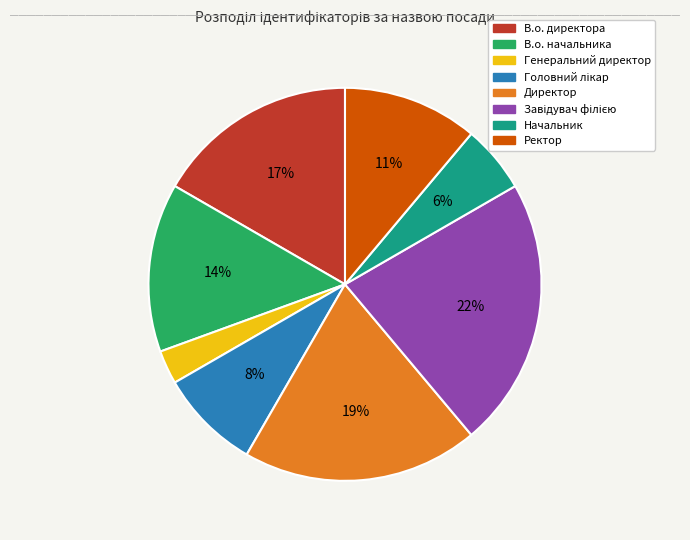

Does any single category account for the majority?

No